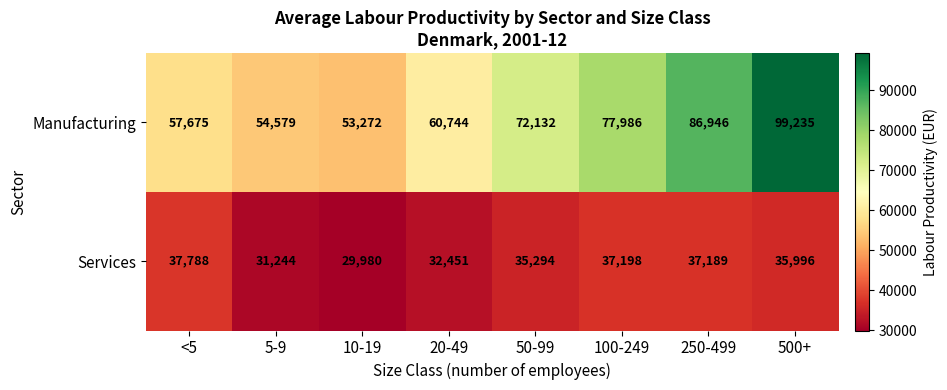

Which series has the widest spread of values?

Manufacturing